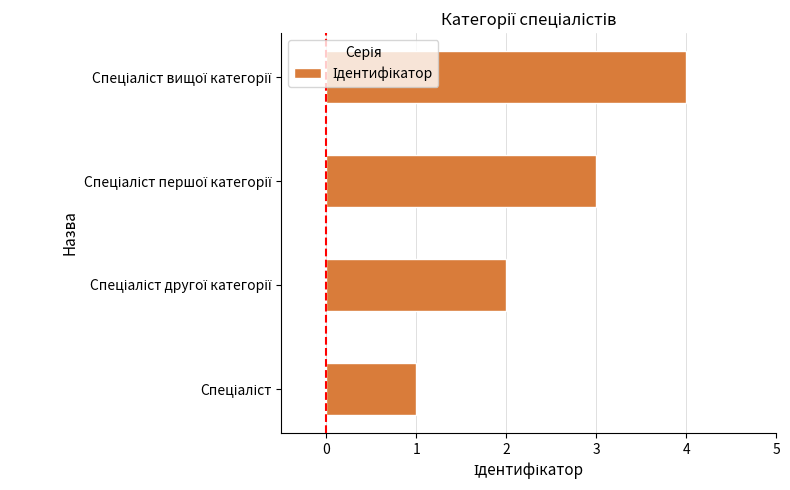

What is the sum of all values?

10